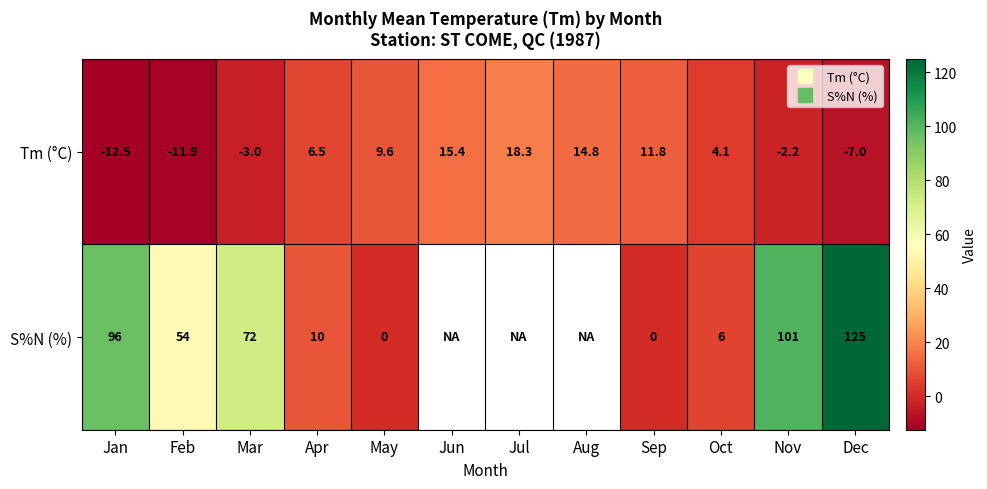

How many distinct data groups are displayed?

2